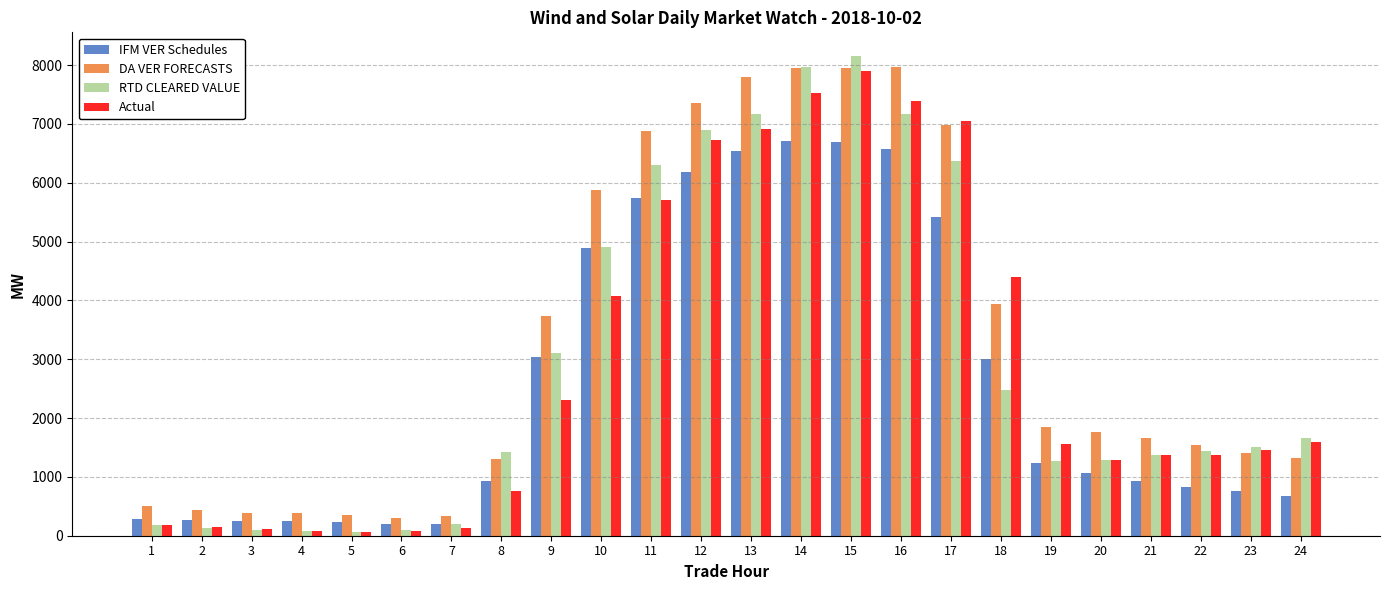

What is the difference between the second highest and second lowest values in the DA VER FORECASTS series?

7620.3